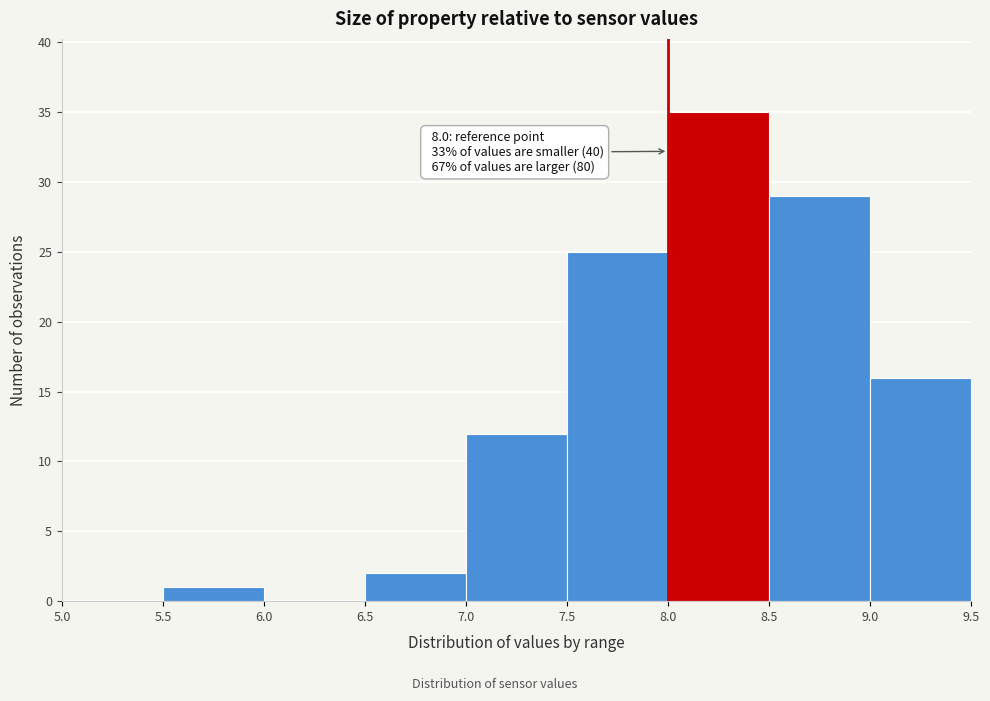

Over which range of the x-axis is the bar tallest?

8.0 to 8.5